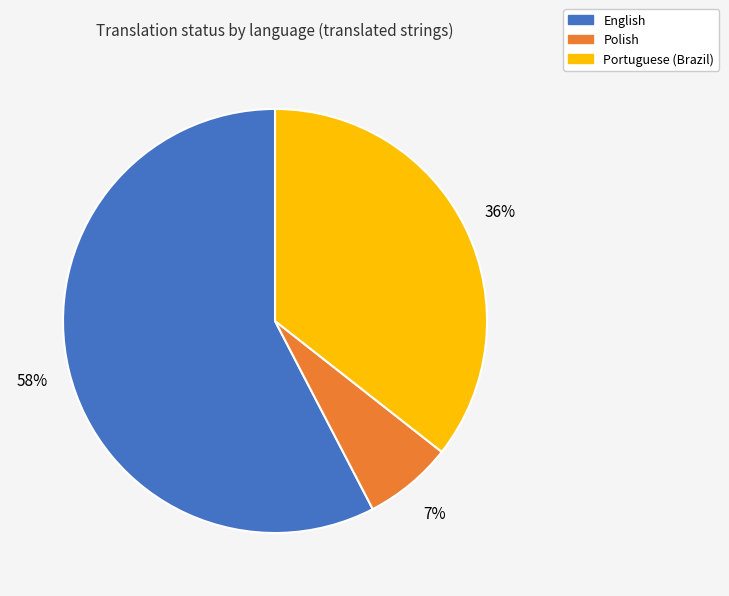

To the nearest percent, what is the average slice percentage?

33%